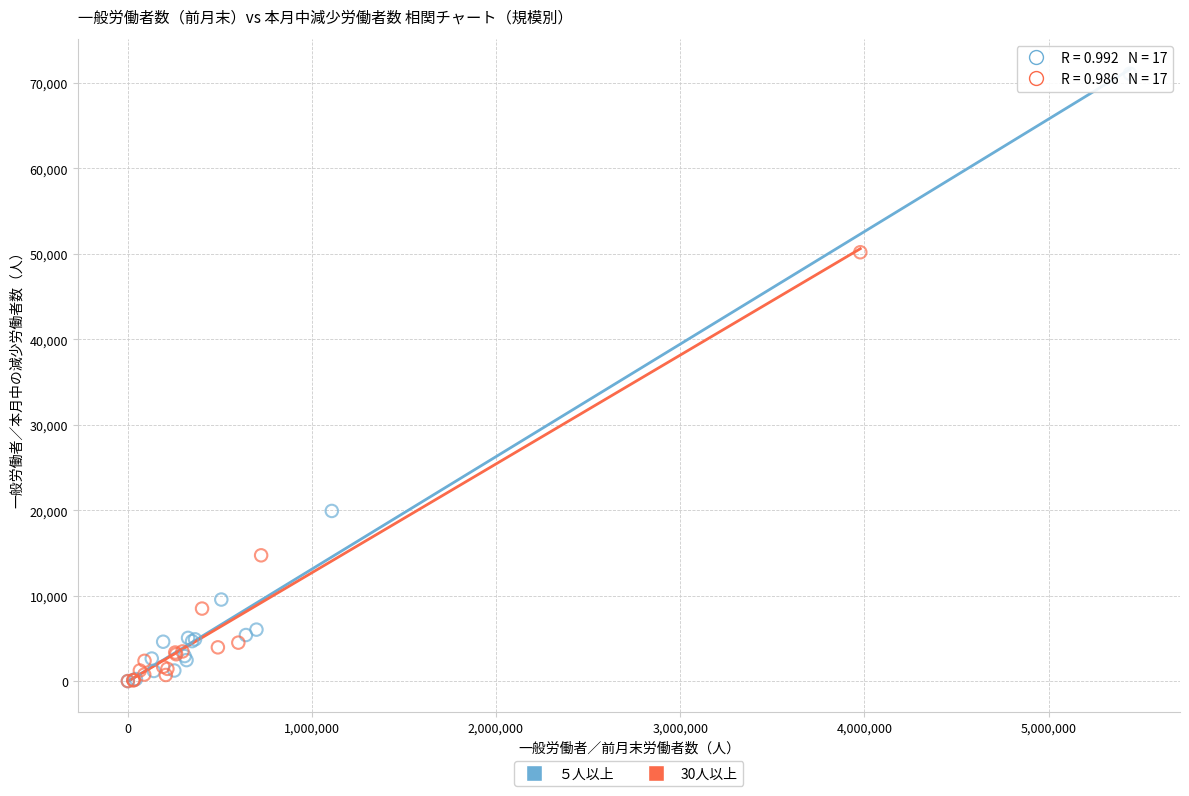

Which series reaches the maximum Y coordinate?

５人以上